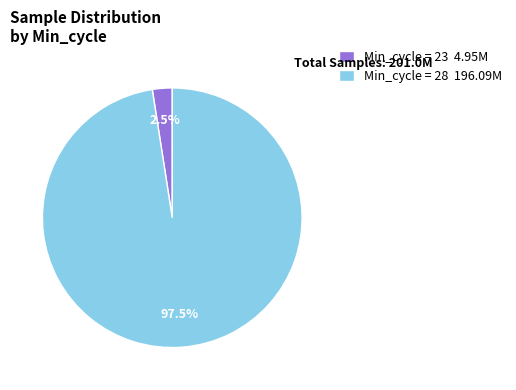

Which category has the smallest portion of the pie?

Min_cycle = 23 4.95M